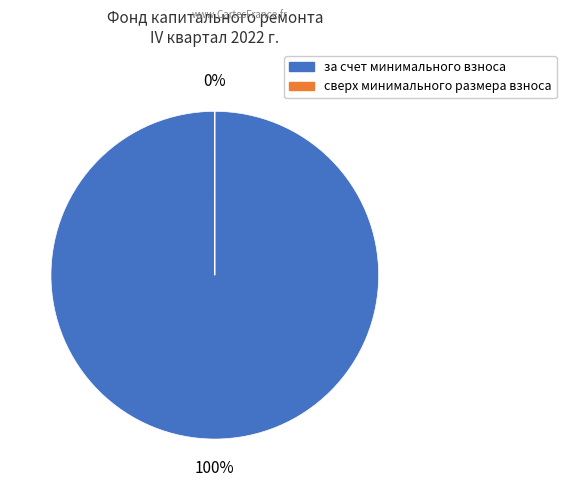

True or false: сверх минимального размера взноса accounts for 11% of the total.

False